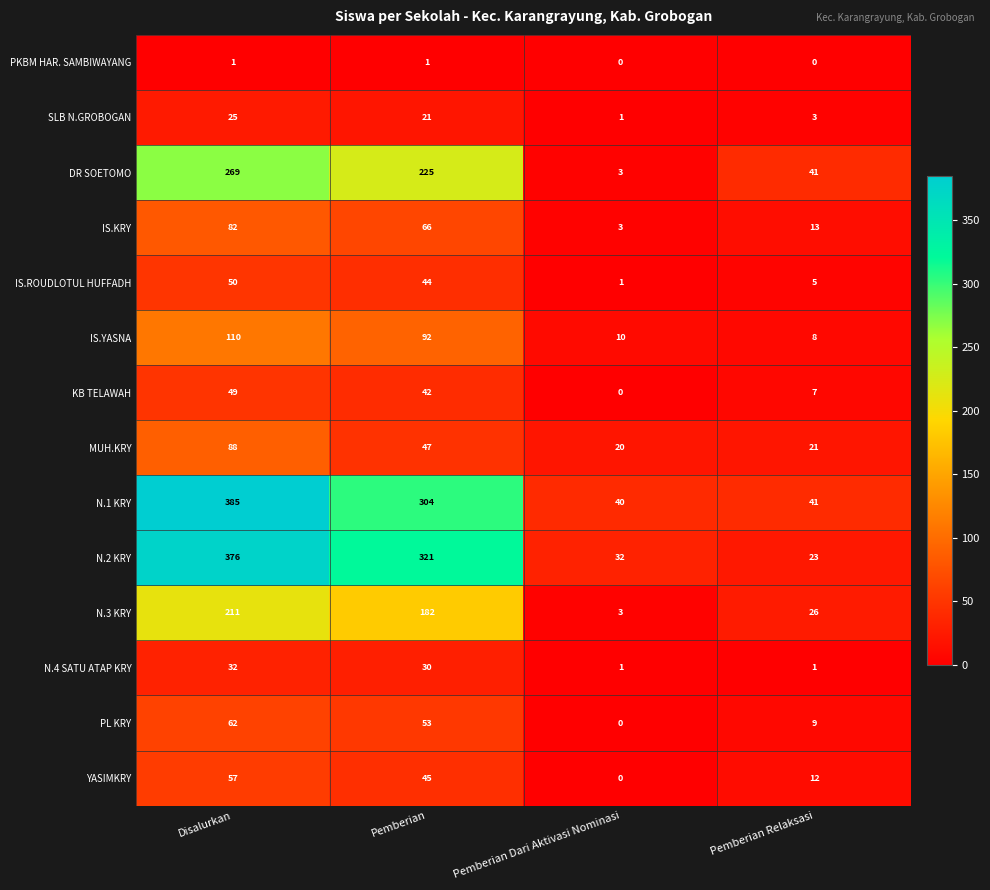

What is the greatest value displayed?

385